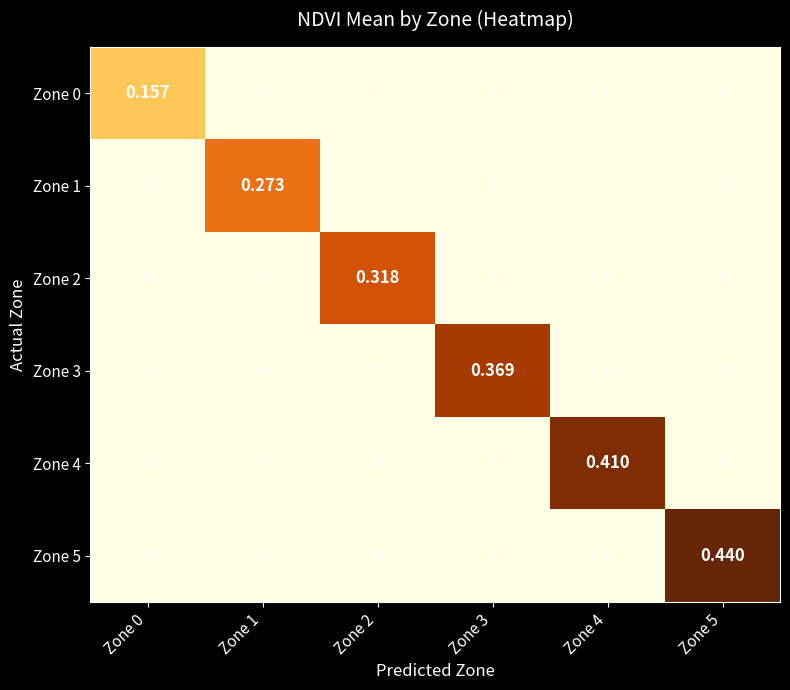

Which series changed the most between Zone 0 and Zone 2?

Zone 2